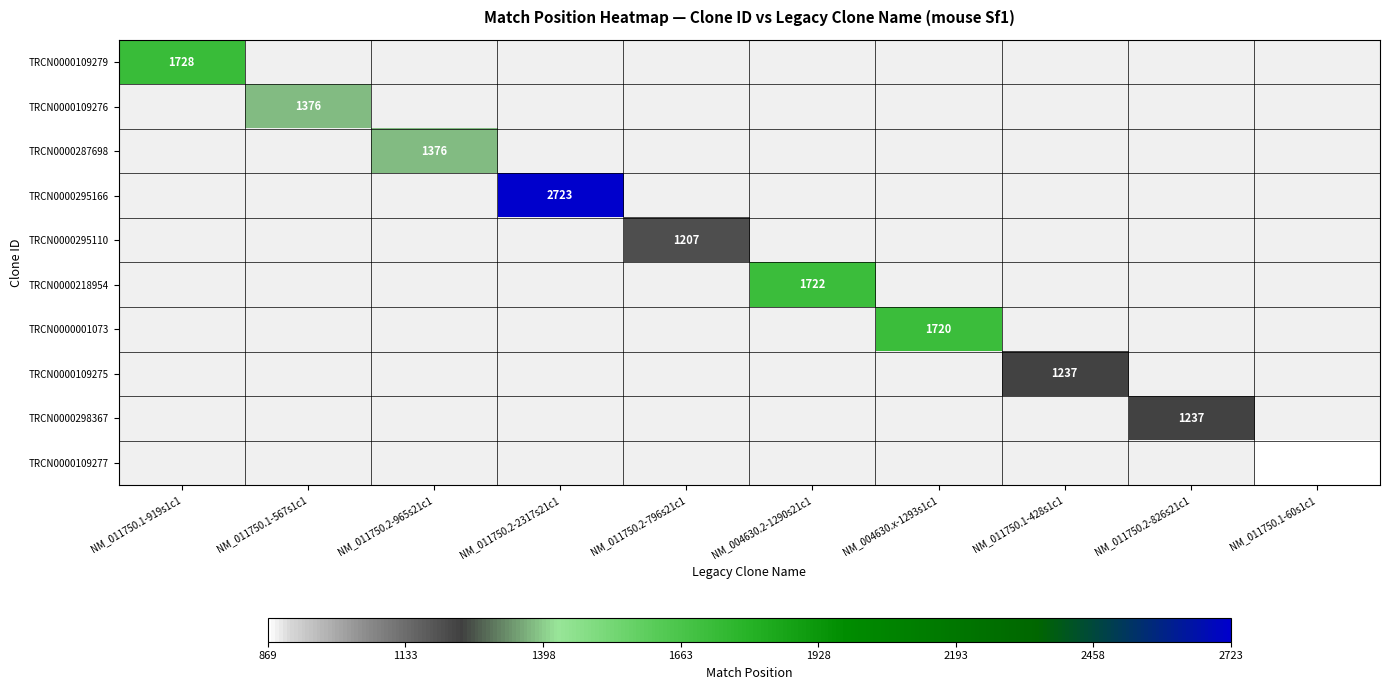

The value of TRCN0000001073 at NM_004630.x-1293s1c1 is 3089. True or false?

False